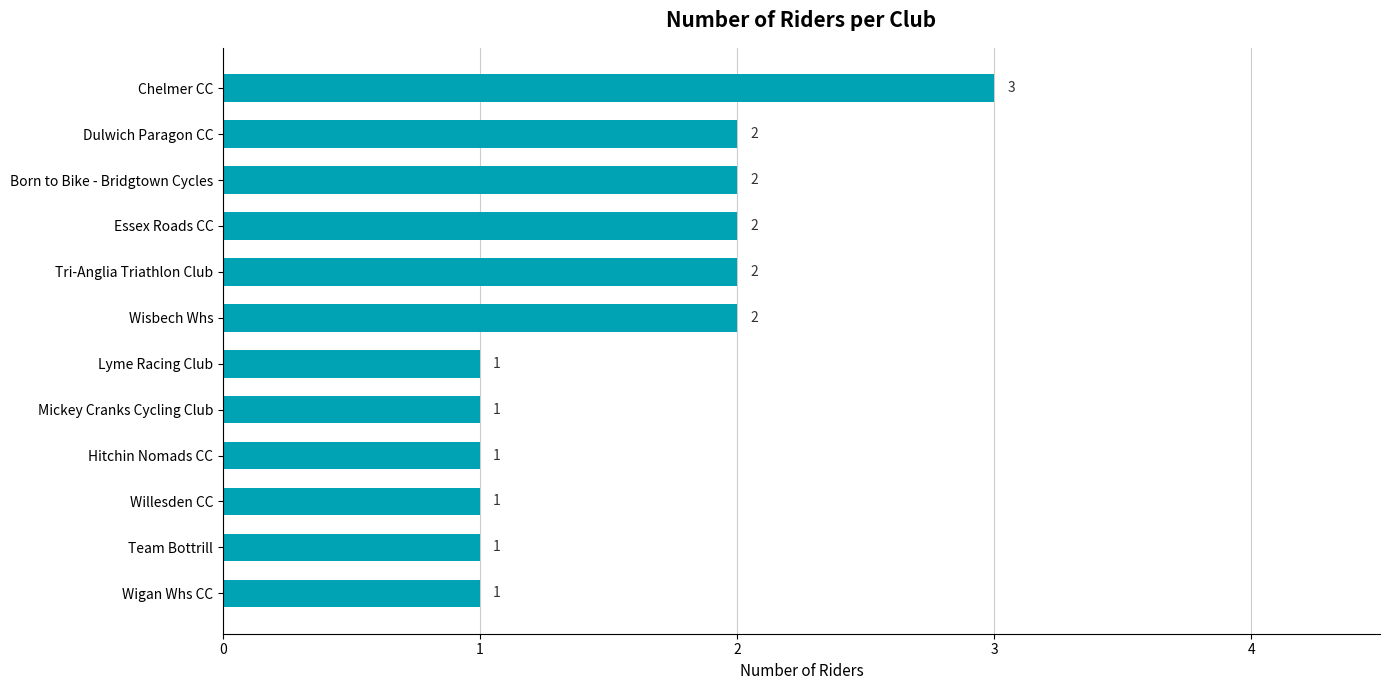

True or false: the data shows 2 at Team Bottrill.

False